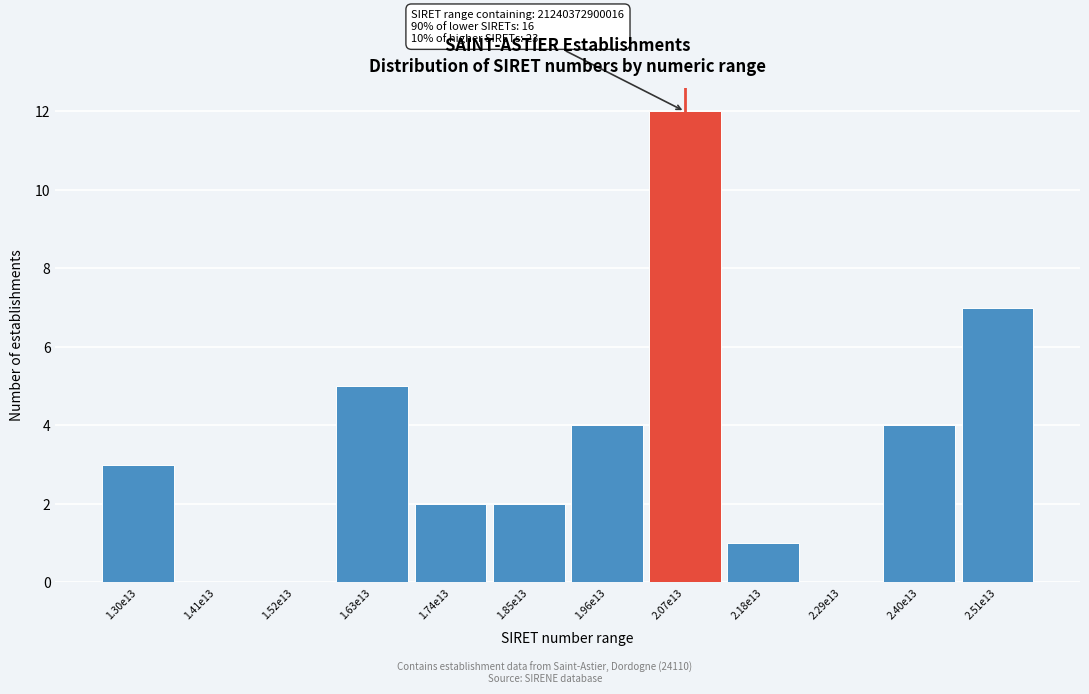

Reading right to left, what are all the values shown in this chart?

2.51e13=7	2.40e13=4	2.29e13=0	2.18e13=1	2.07e13=12	1.96e13=4	1.85e13=2	1.74e13=2	1.63e13=5	1.52e13=0	1.41e13=0	1.30e13=3